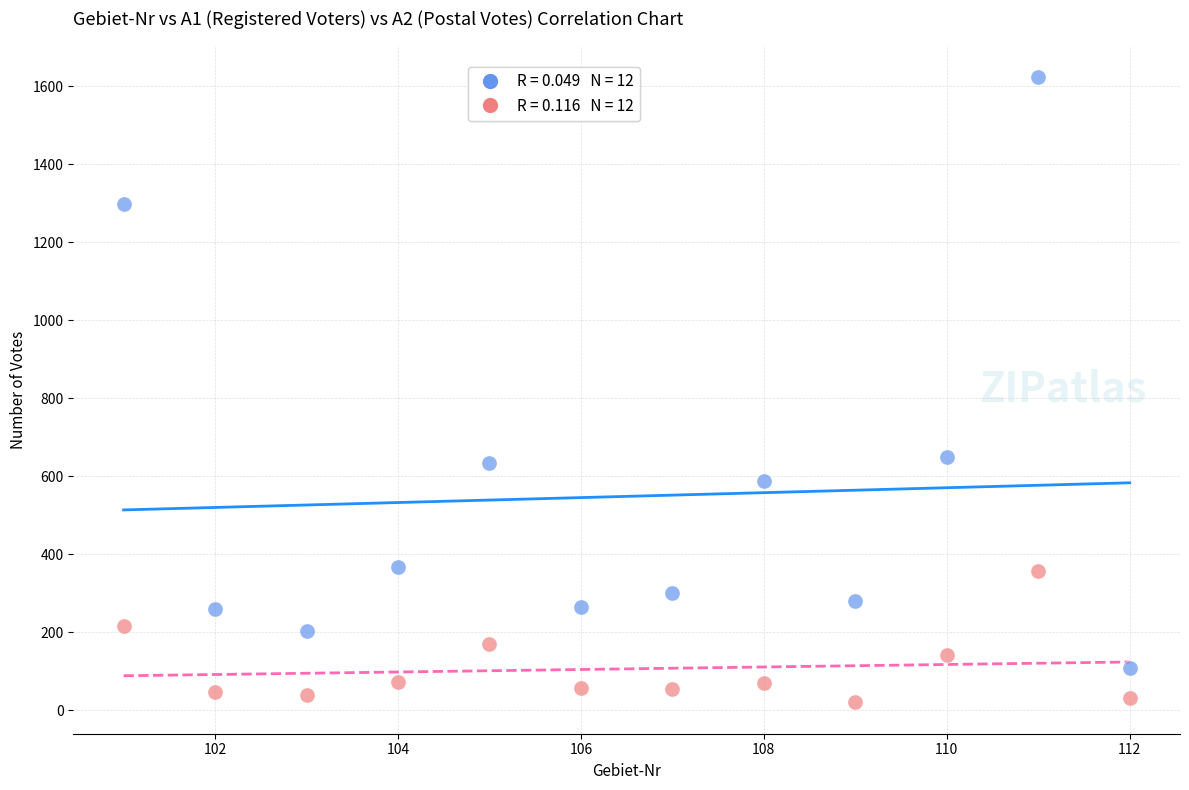

Across all data points, what is the range of Y values (max minus min)?

1604